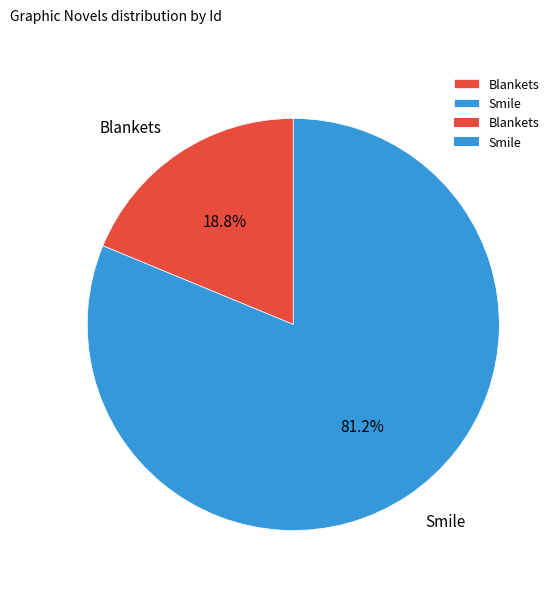

To the nearest percent, what is the difference between the Smile and Blankets slice percentages?

62%